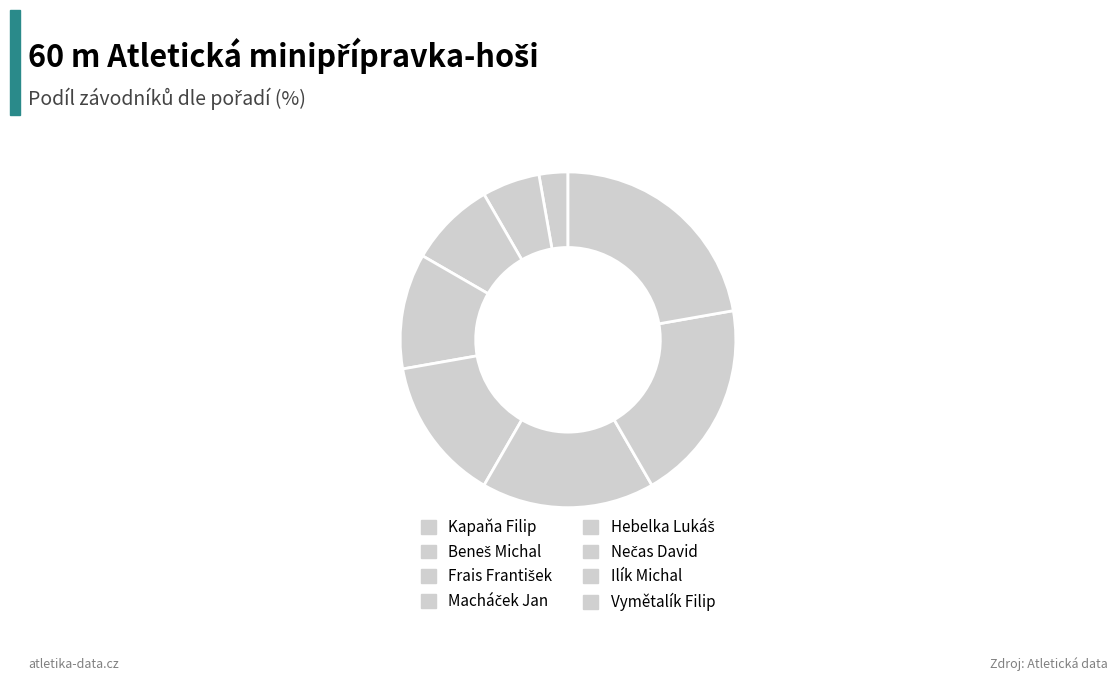

Count the number of slices in the pie.

8